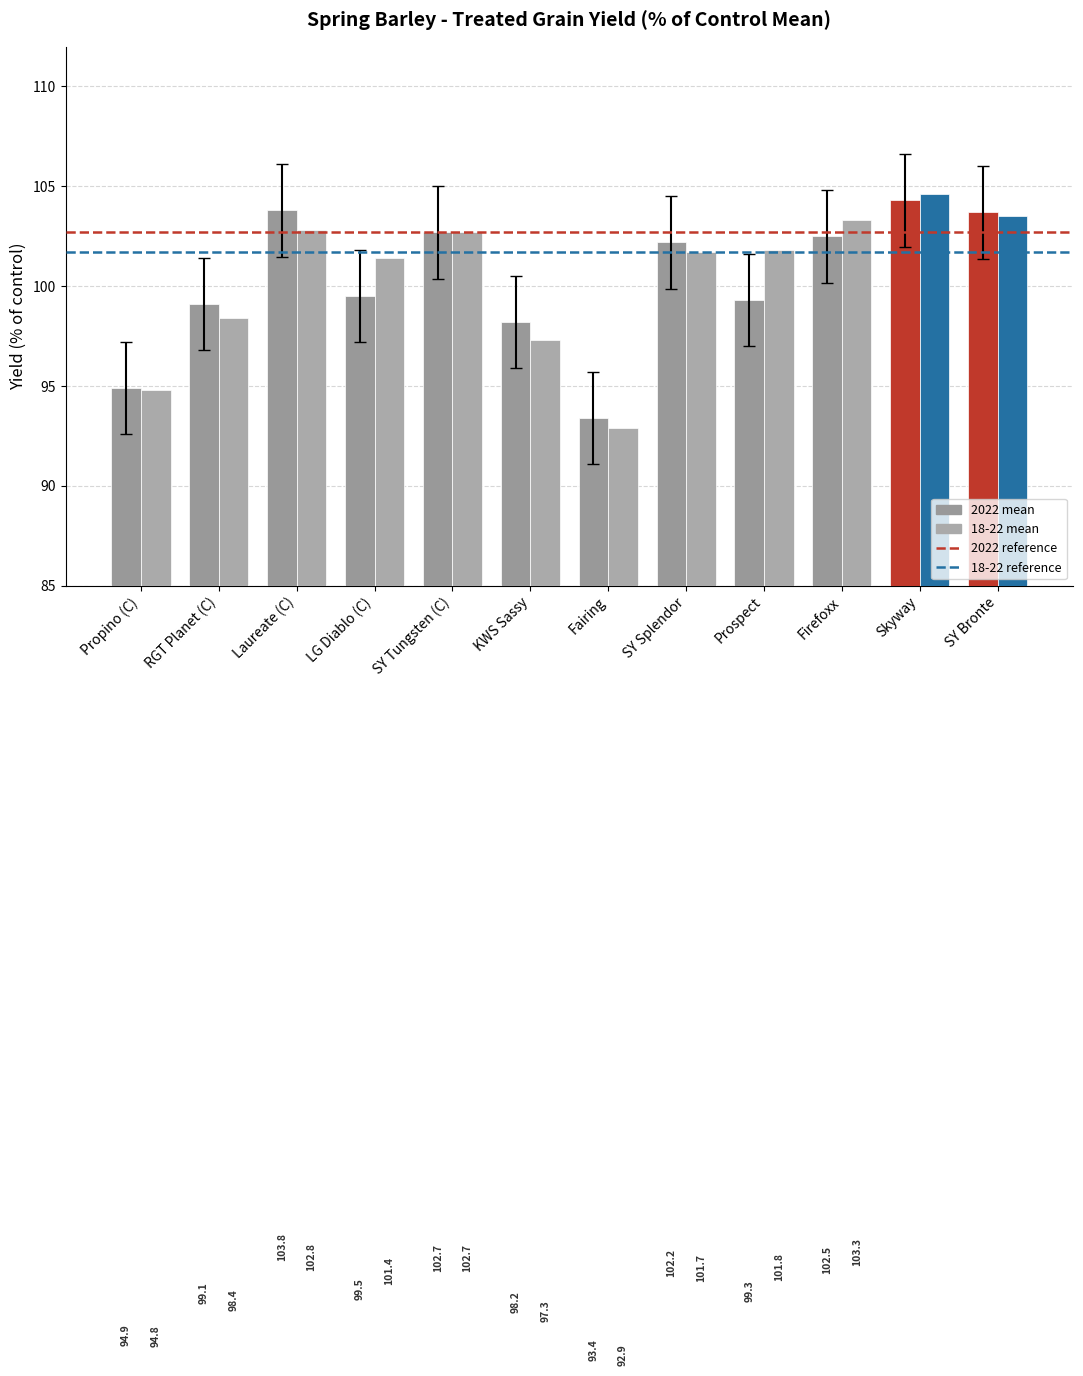

Which series has the largest total across all categories?

18-22 mean